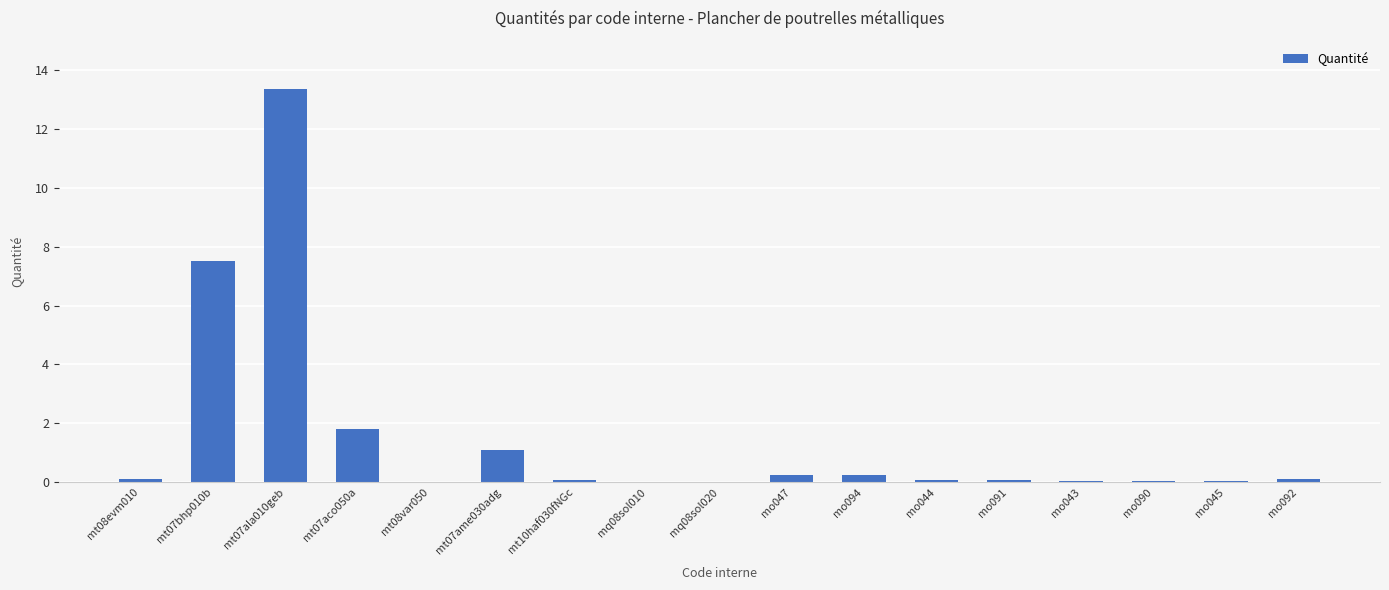

What is the sum of all values?

24.8